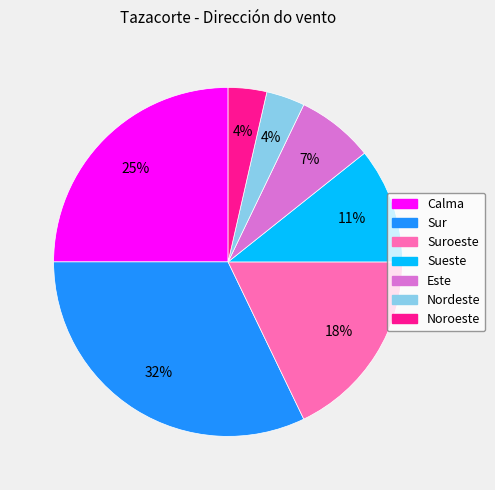

To the nearest percent, what is the average slice percentage?

14%